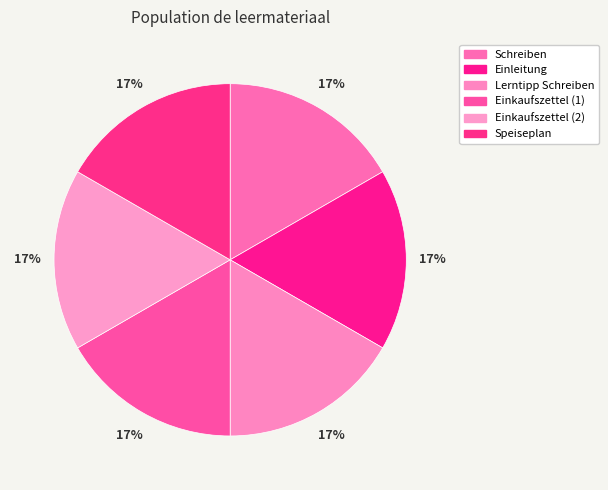

Is it true that Einkaufszettel (2) is 25% of the pie?

False